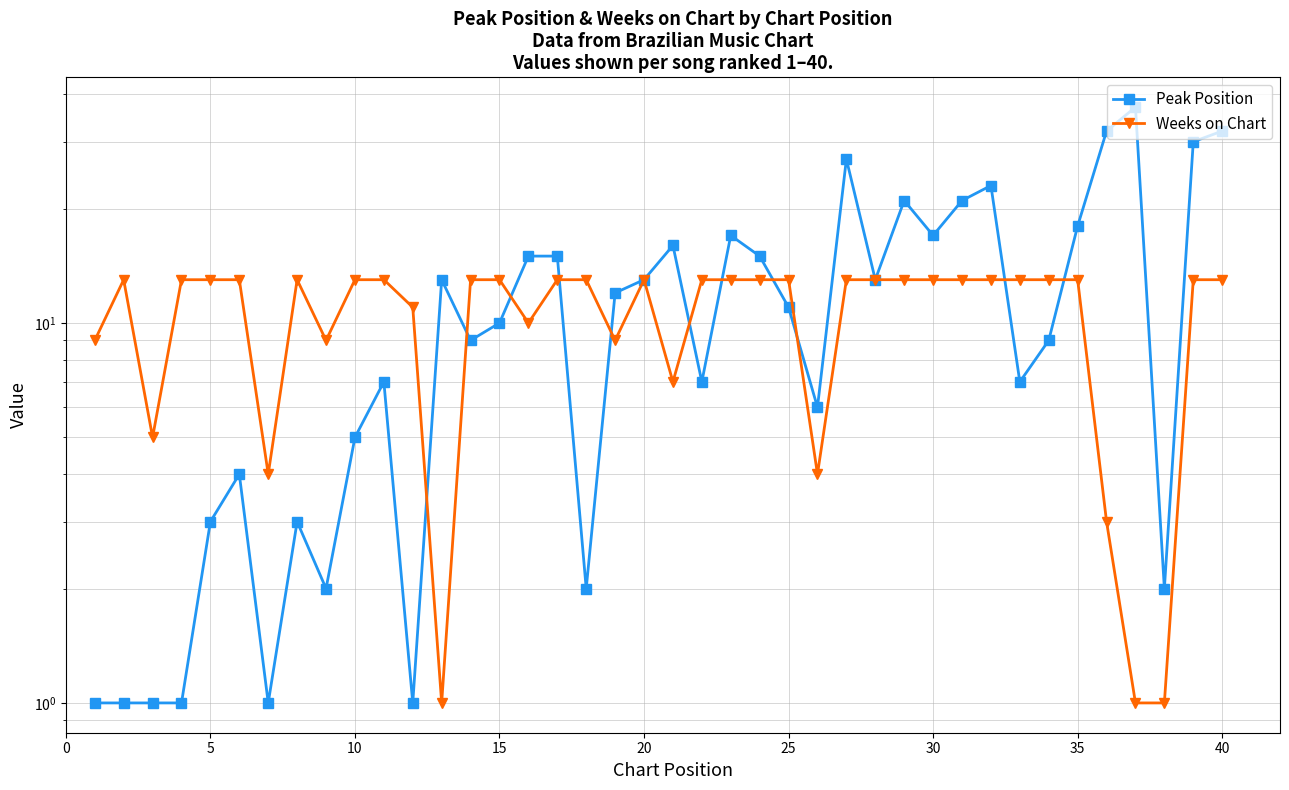

How many categories are shown in the chart?

40